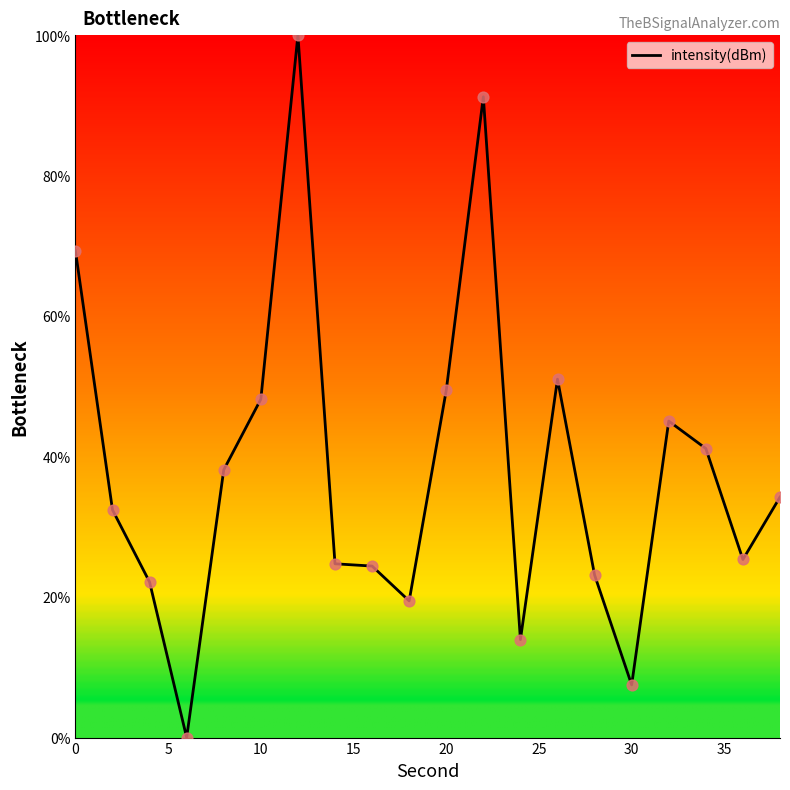

What is the difference between the maximum and minimum values?

100.0